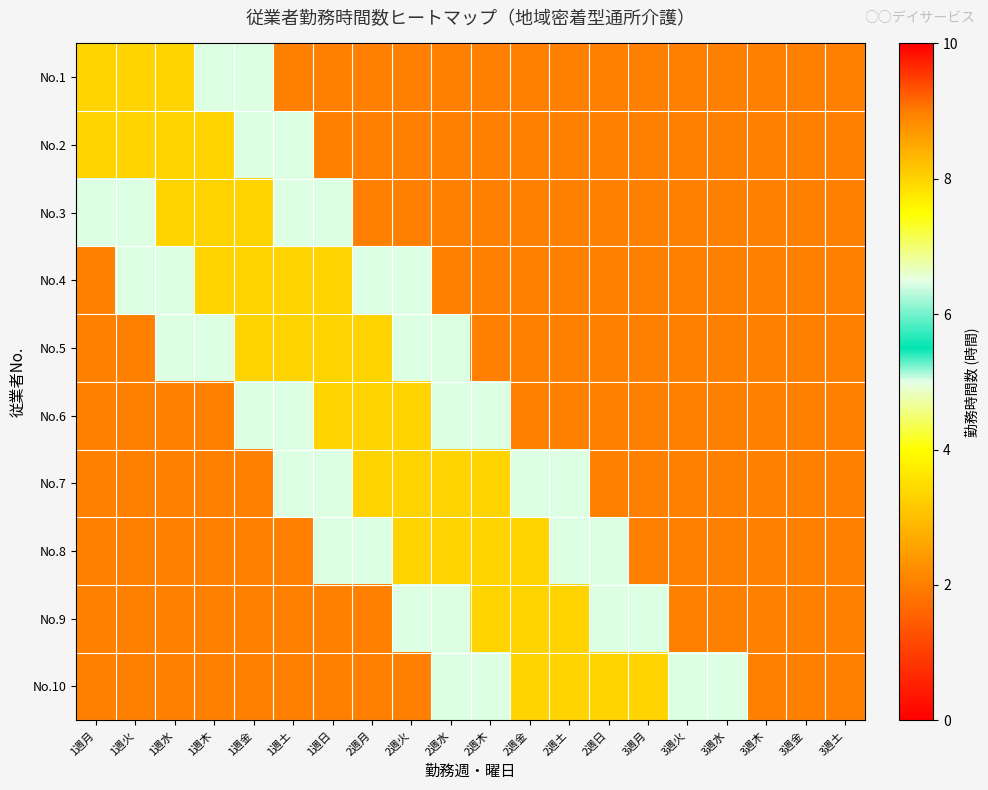

Which series changed the most between 2週土 and 3週火?

No.9